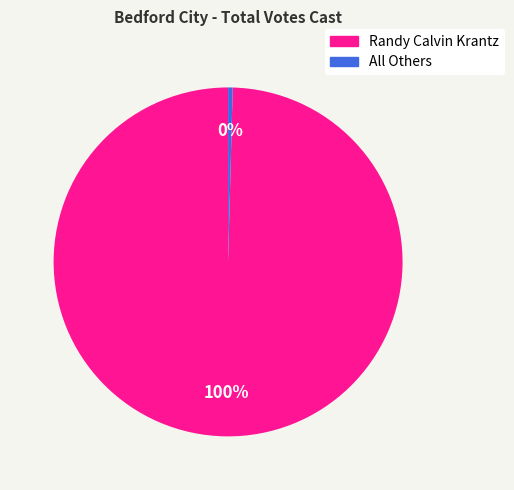

Between Randy Calvin Krantz and All Others, which is larger?

Randy Calvin Krantz